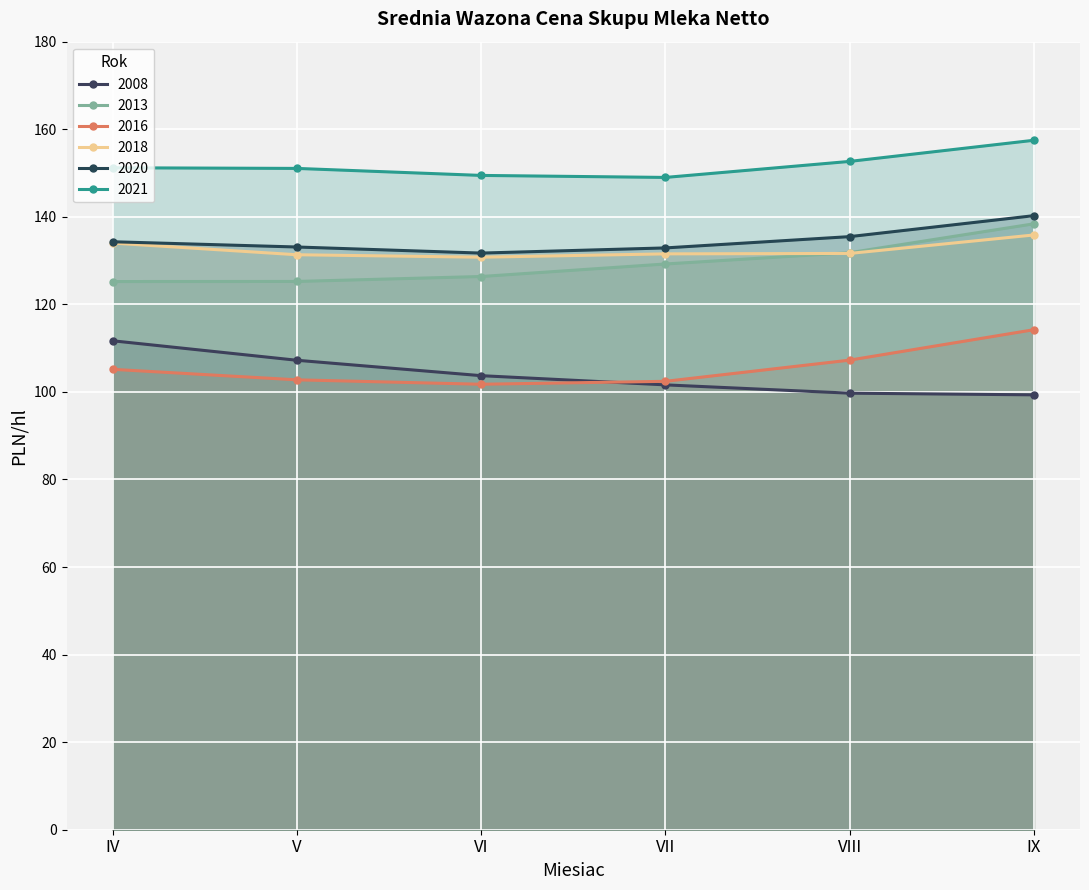

What is the sum of the 2008 values at VII and V?

208.8